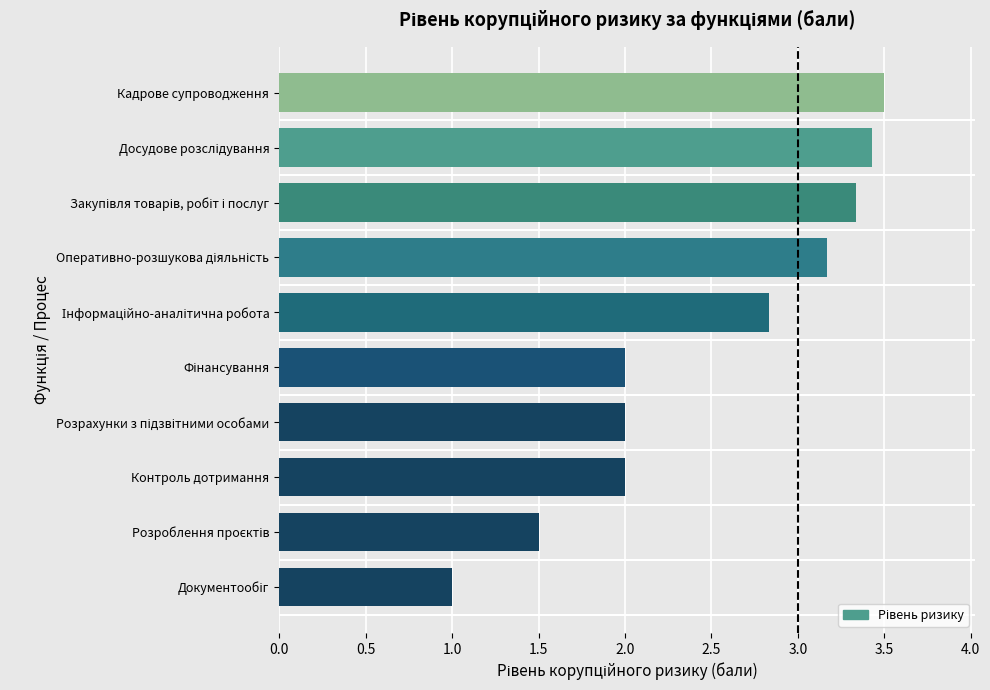

Which label corresponds to the largest value in the chart?

Кадрове супроводження